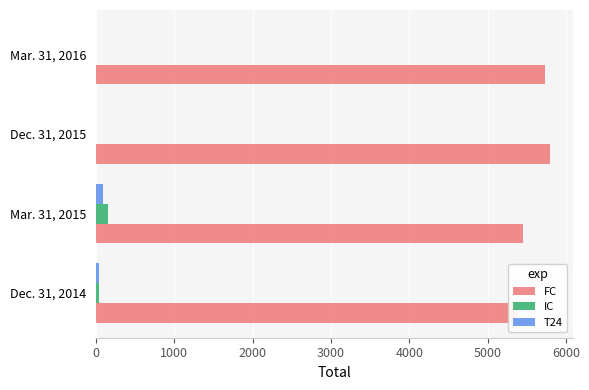

Reading left to right, transcribe all the data shown in this chart.

FC: 5375	5453	5799	5737
IC: 40	153	0	0
T24: 38	85	0	0